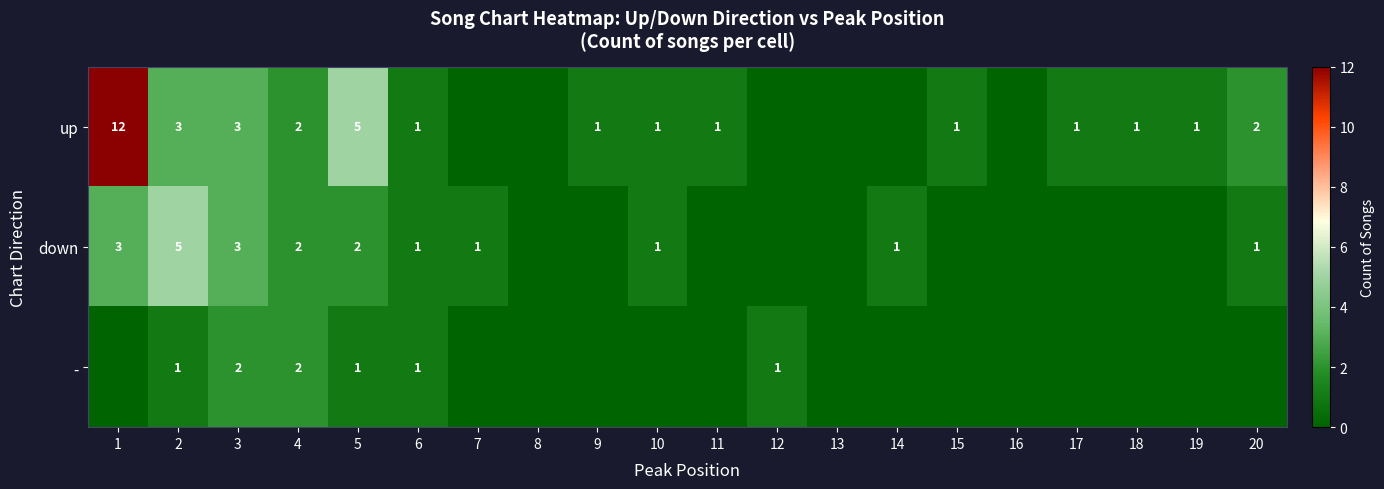

Is it true that up equals 5 at 2?

False